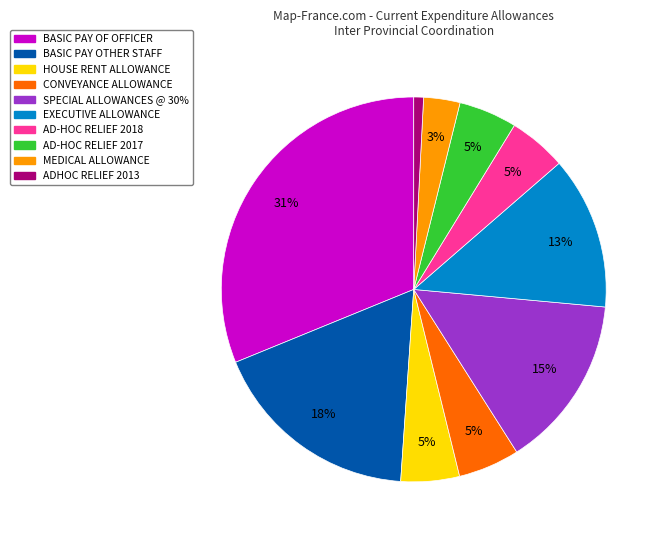

Which has a higher value, EXECUTIVE ALLOWANCE or SPECIAL ALLOWANCES @ 30%?

SPECIAL ALLOWANCES @ 30%